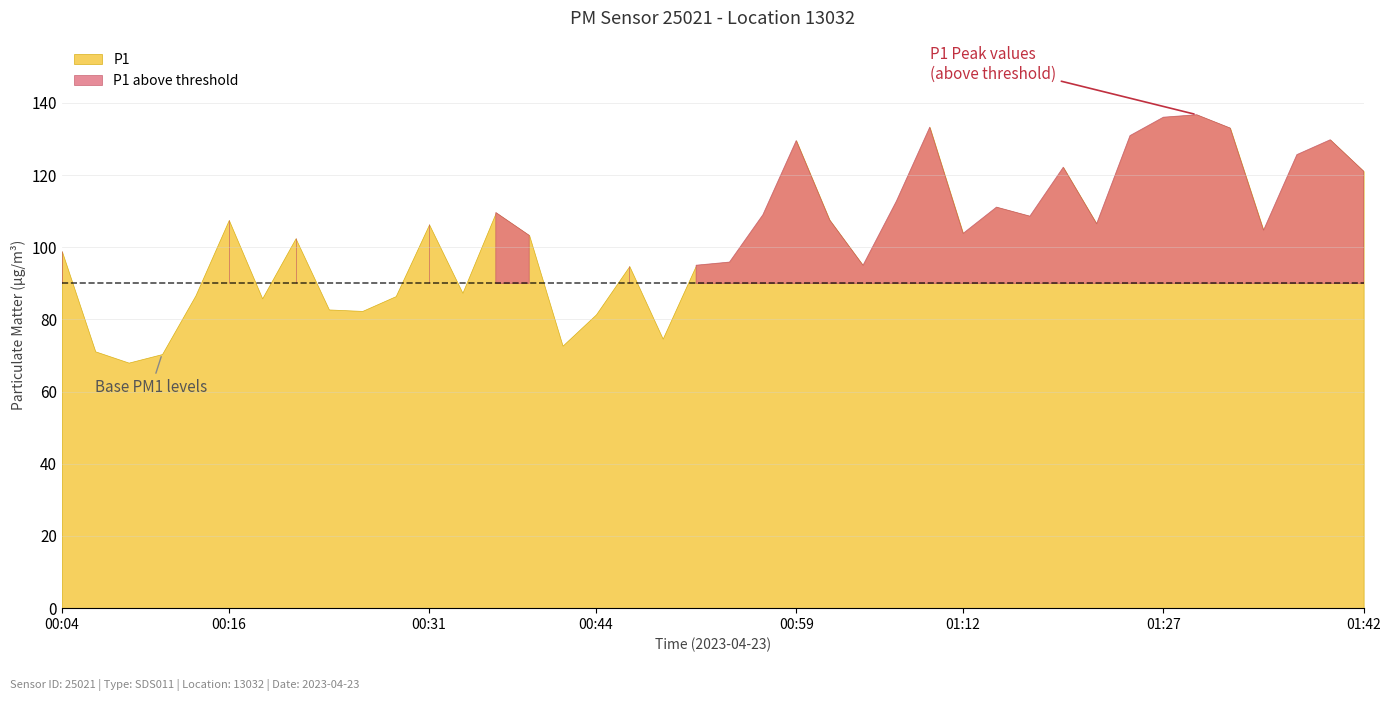

True or false: P2 and P1 intersect in this chart.

False